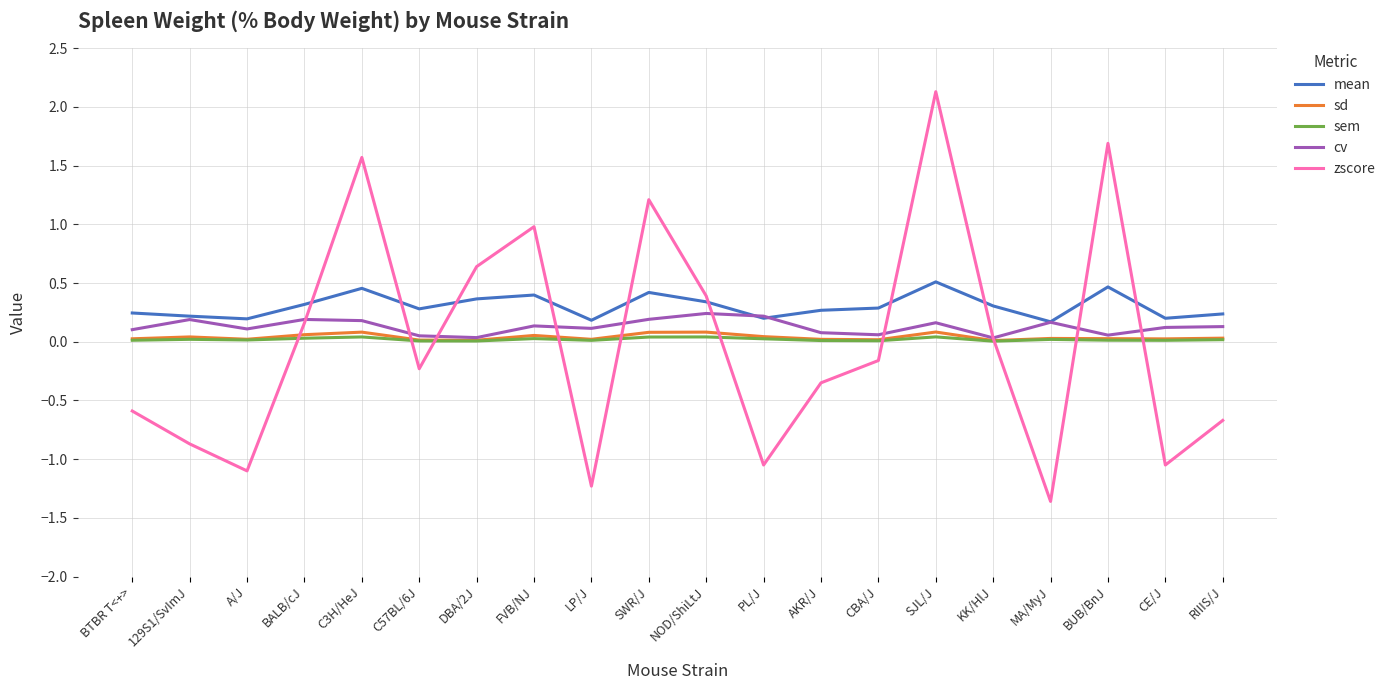

True or false: sd and mean intersect in this chart.

False